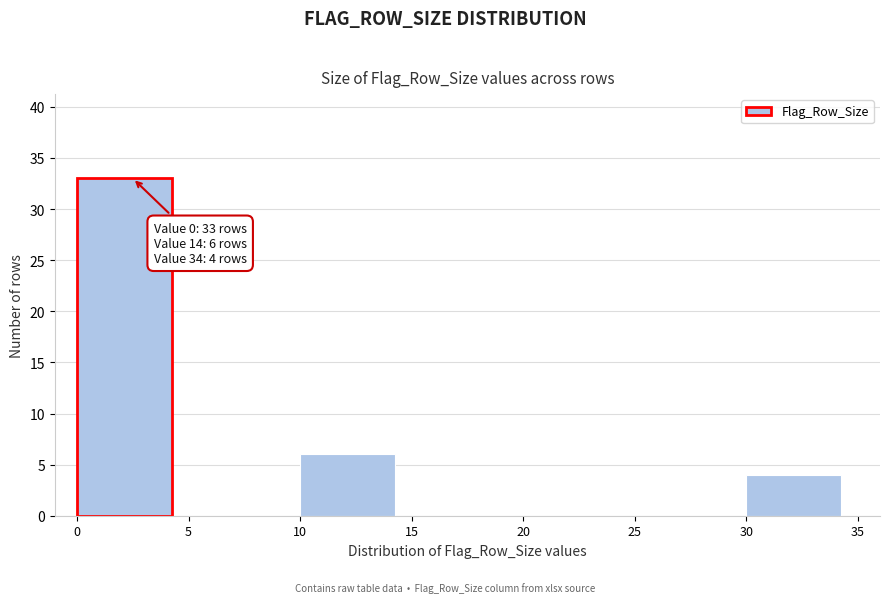

Which range on the x-axis has the tallest bar?

0 to 5